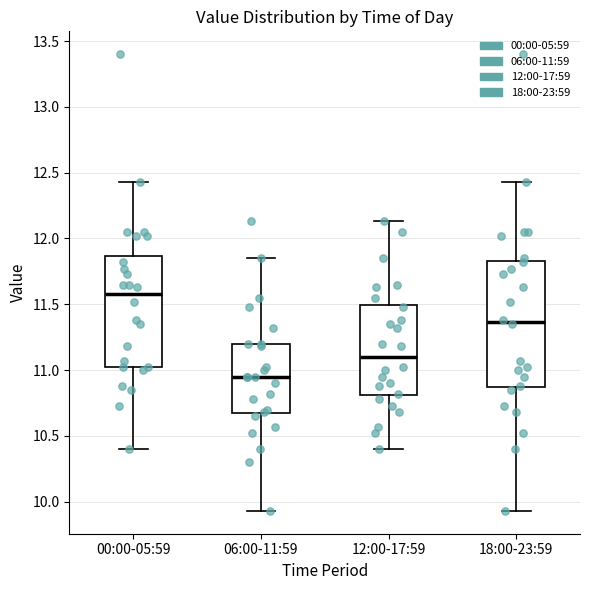

Reading left to right, transcribe this box plot: for each box, give where its median line is, the range the box spans, and where its two whiskers end, as read against the y-axis. The values are not printed on the chart, so give them approximately, as read against the axis.

00:00-05:59: median 11.60, box 11.00 to 11.85, whiskers 10.40 to 12.45
06:00-11:59: median 10.95, box 10.65 to 11.20, whiskers 9.95 to 11.85
12:00-17:59: median 11.10, box 10.80 to 11.50, whiskers 10.40 to 12.15
18:00-23:59: median 11.35, box 10.85 to 11.85, whiskers 9.95 to 12.45